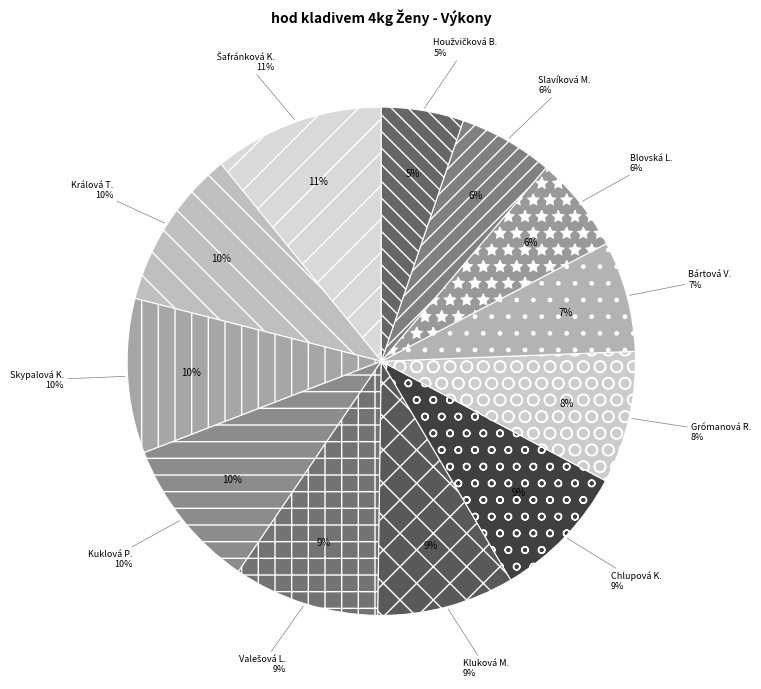

How much of the chart is everything except Bártová Veronika?

93.0%